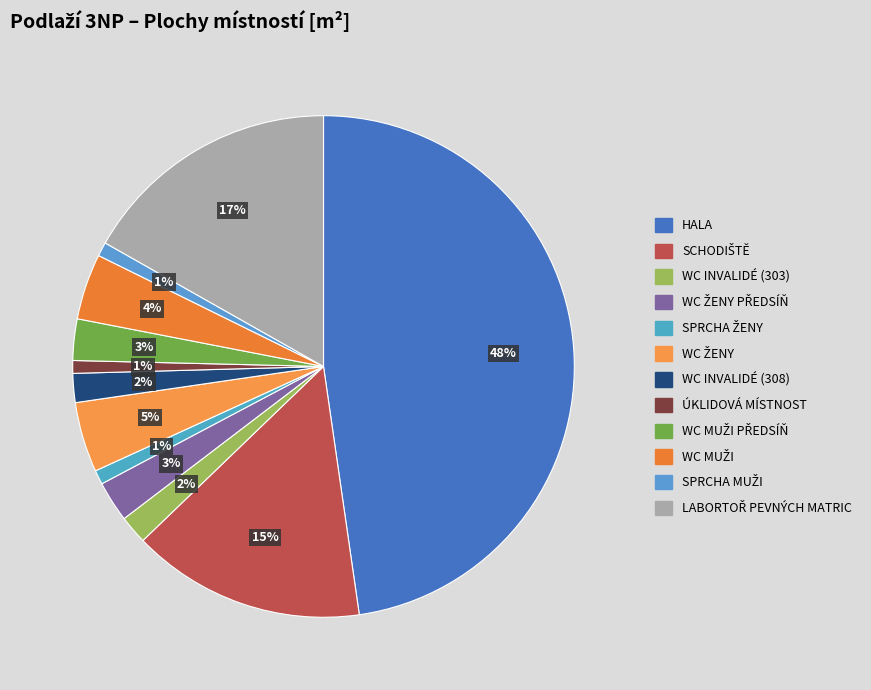

Count the number of slices in the pie.

12